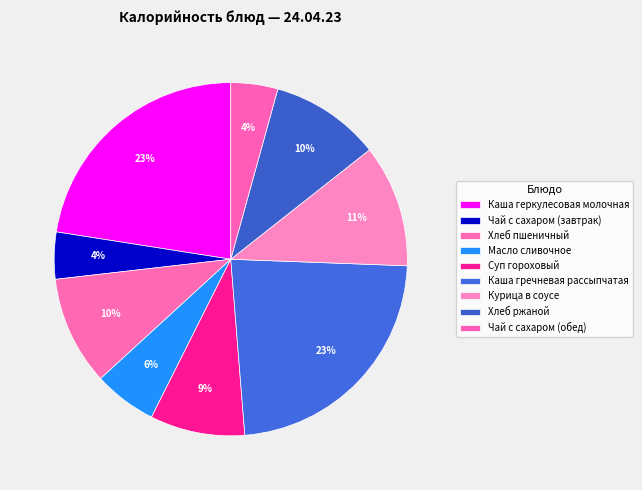

To the nearest percent, what portion does Хлеб пшеничный represent?

10%